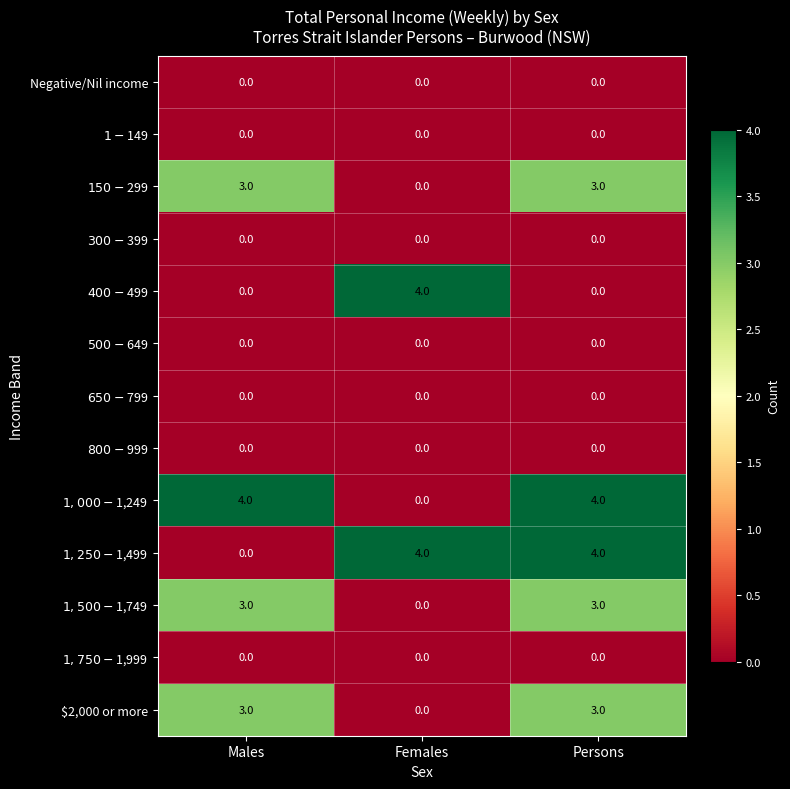

What is the difference between the $2,000 or more values at Persons and Females?

3